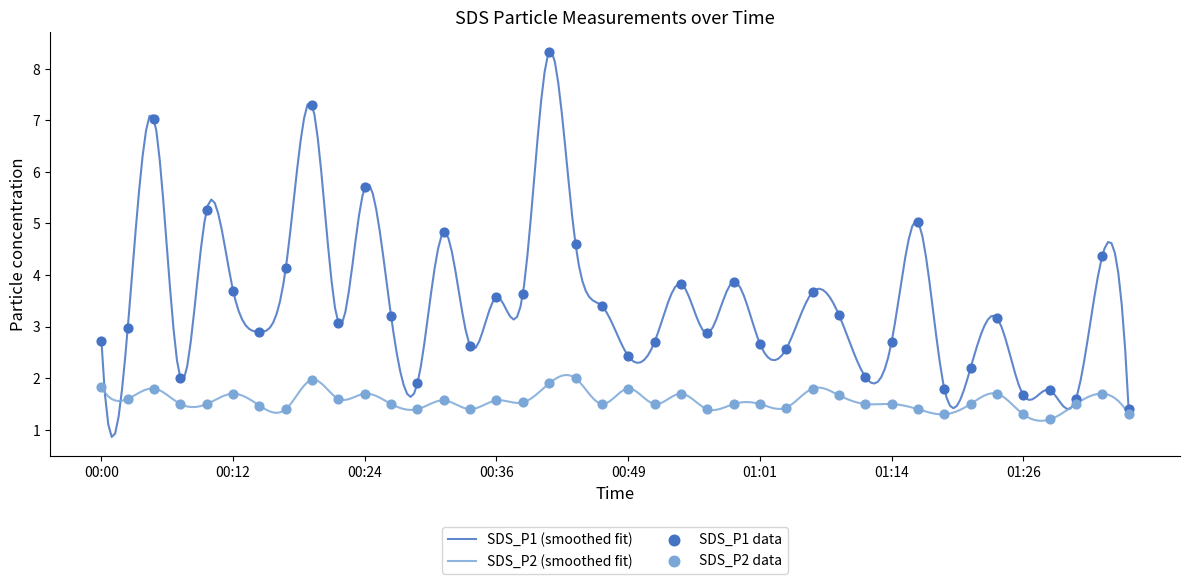

Which series contains the highest Y value?

SDS_P1